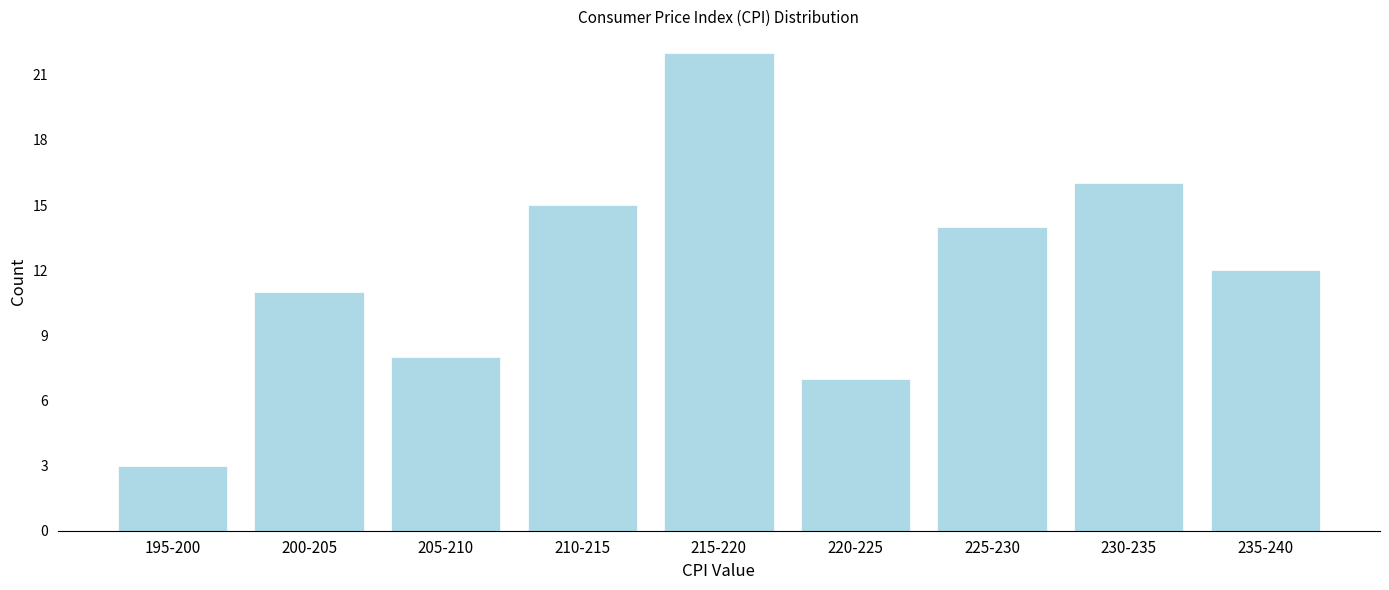

Reading left to right, transcribe all the data shown in this chart.

195-200=3	200-205=11	205-210=8	210-215=15	215-220=22	220-225=7	225-230=14	230-235=16	235-240=12